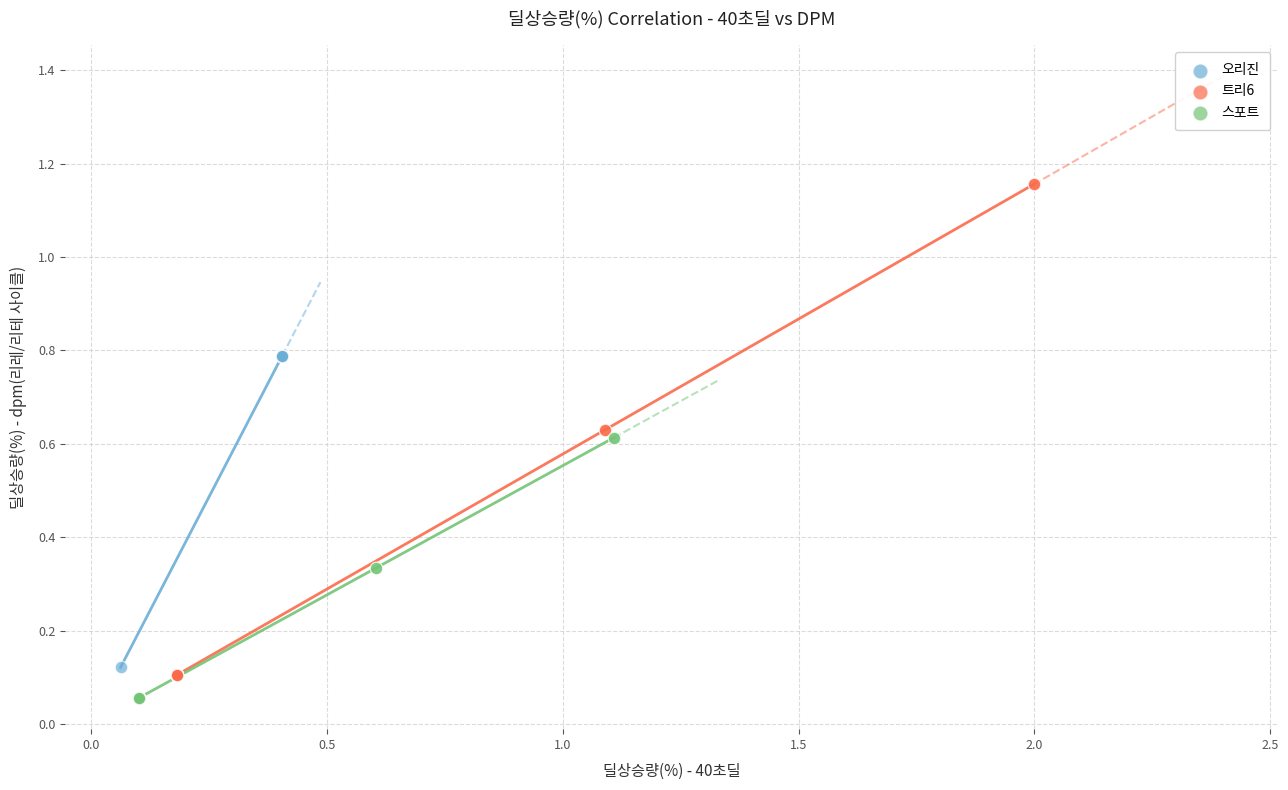

Which series reaches the maximum Y coordinate?

트리6